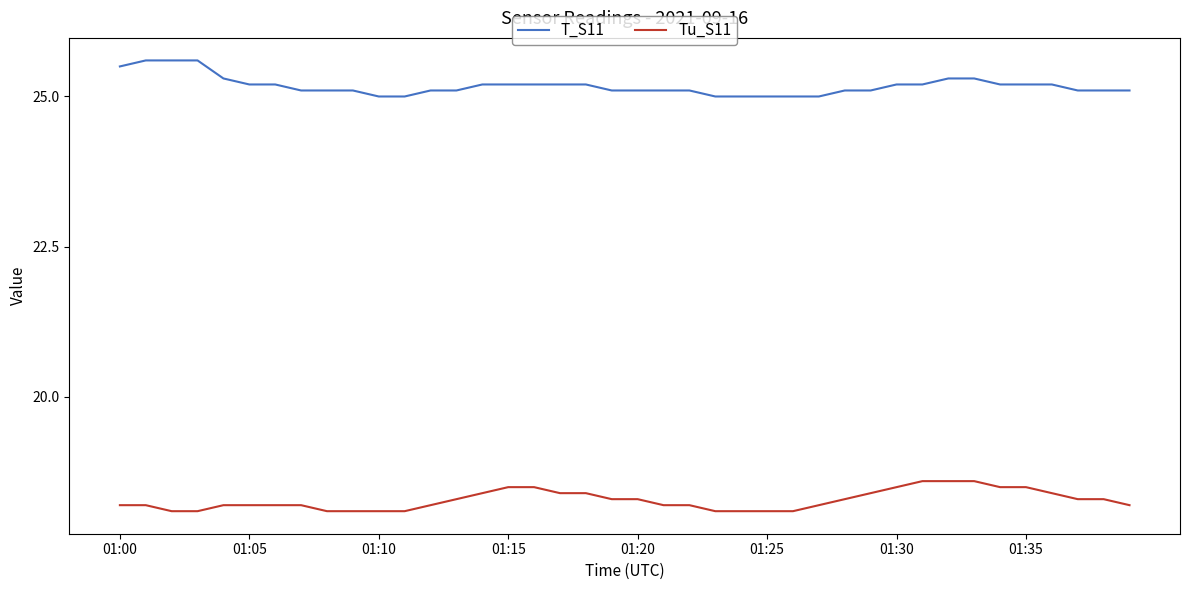

What is the smallest value displayed?

18.1